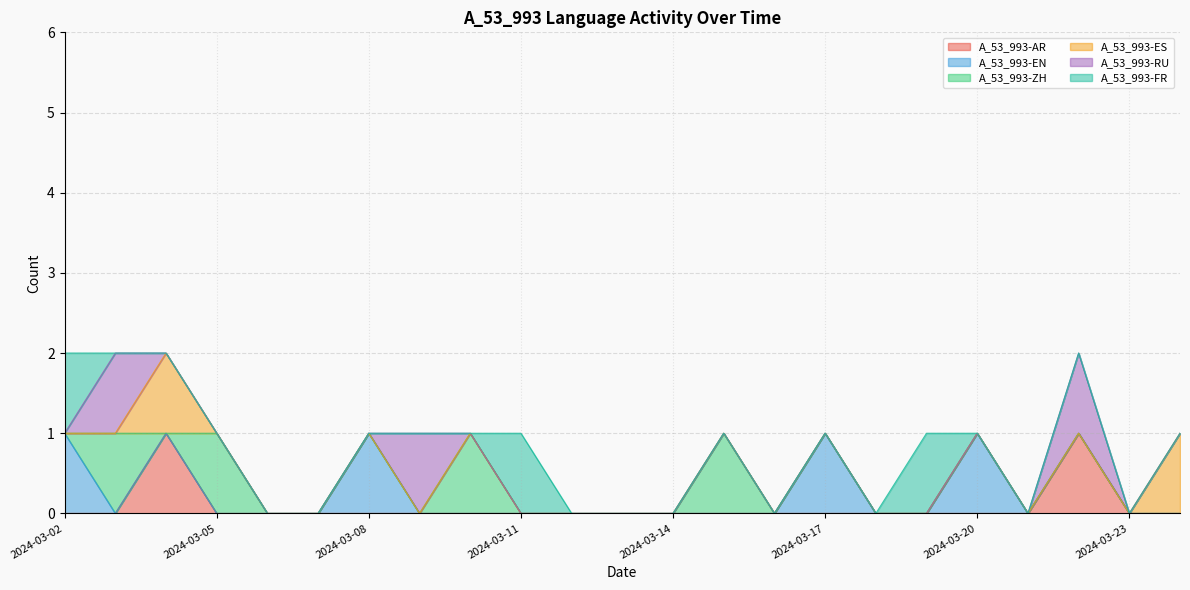

Which series has the largest range (max minus min)?

A_53_993-AR